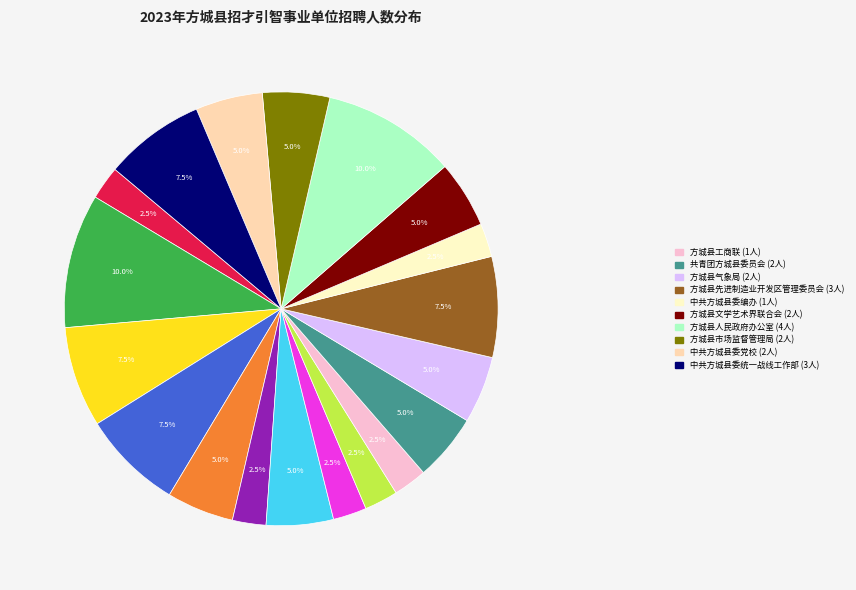

How many slices are in this pie chart?

19